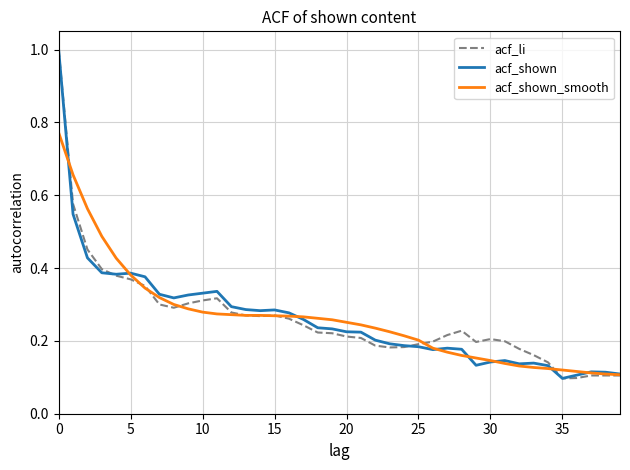

What is the maximum value shown in the chart?

1.0